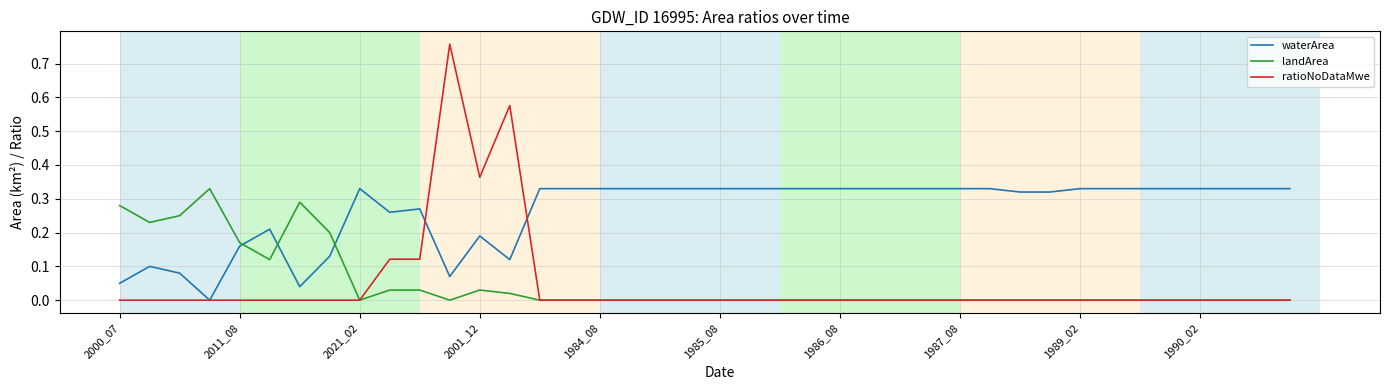

Which series has the largest range (max minus min)?

ratioNoDataMwe